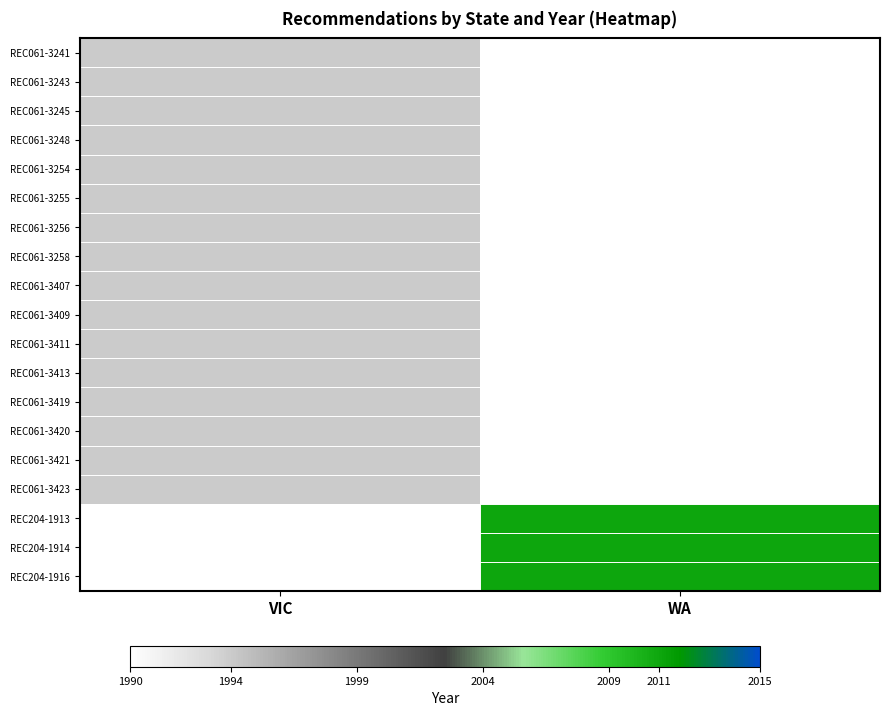

How many data points does each series have?

2